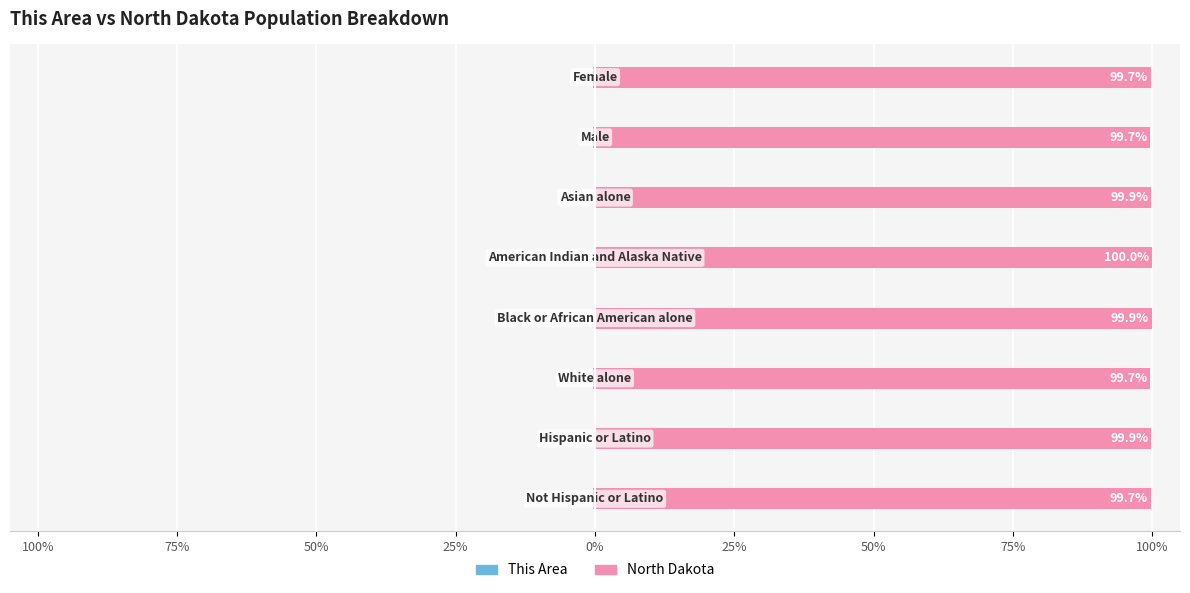

Does the chart contain any negative values?

Yes